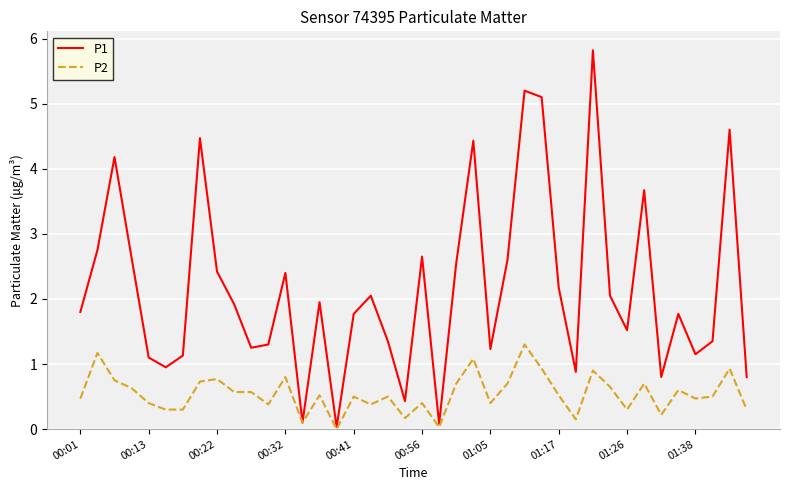

What is the maximum value shown in the chart?

5.8